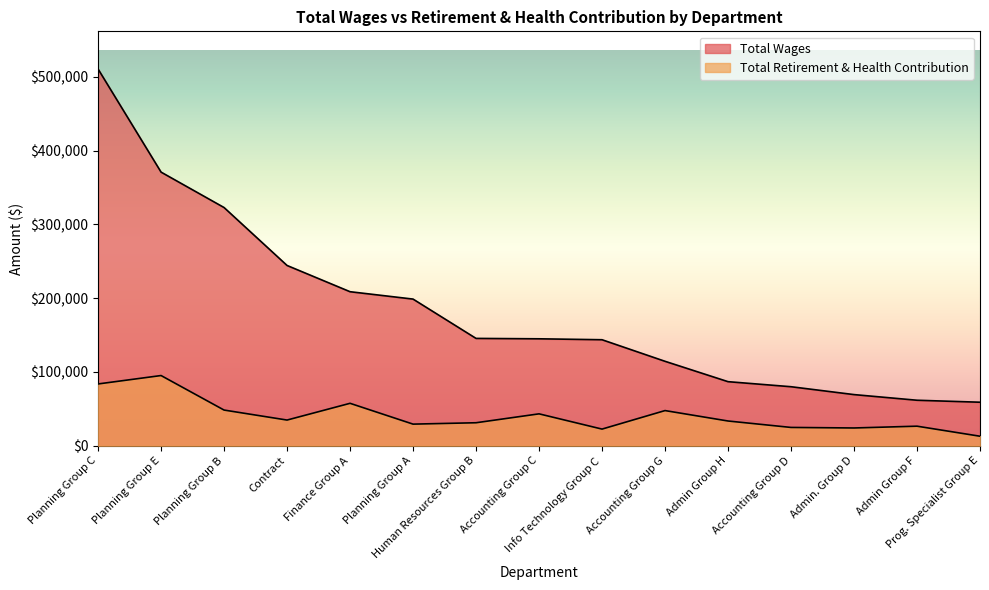

What is the sum of the Total Retirement & Health Contribution values at Accounting Group G and Planning Group E?

142729